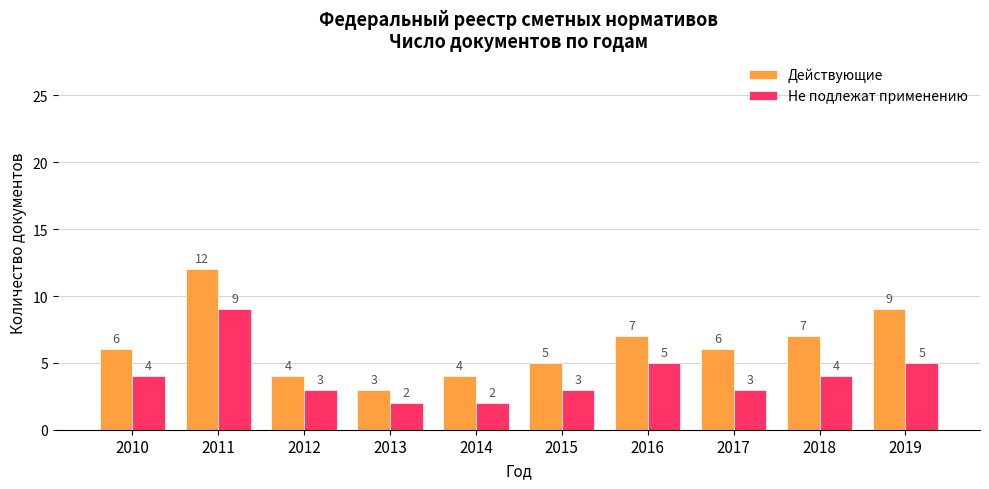

What is the difference between the maximum and minimum values in the Не подлежат применению series?

7